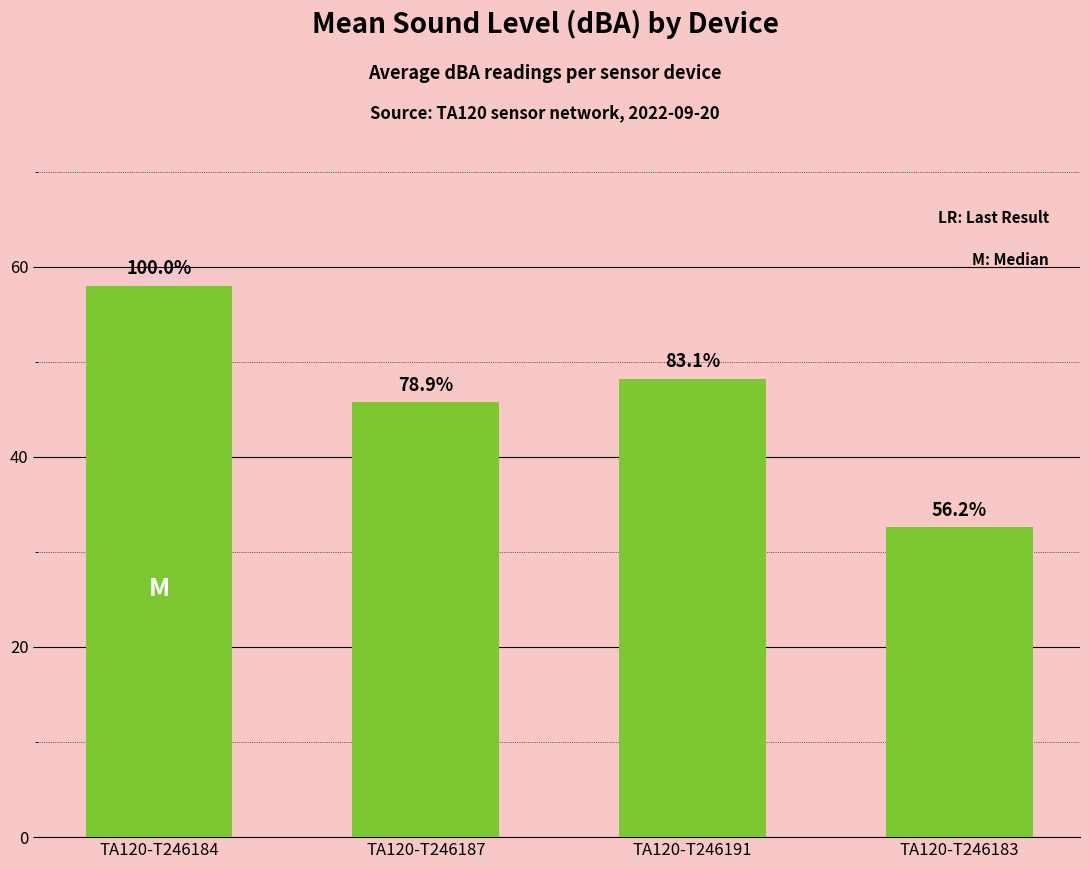

Which category has the lowest value across all series?

TA120-T246183